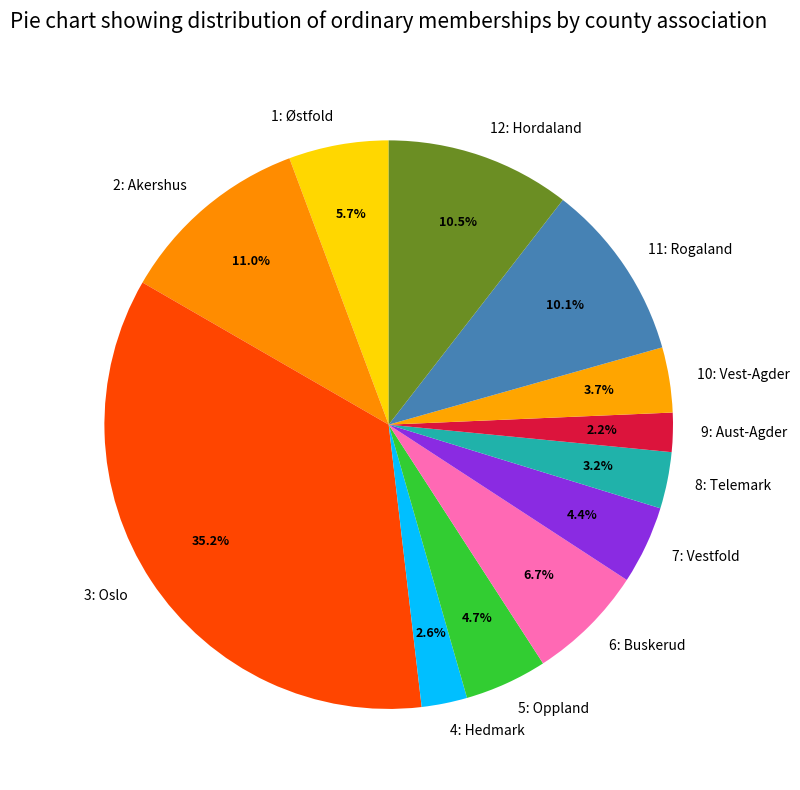

Count the number of slices in the pie.

12